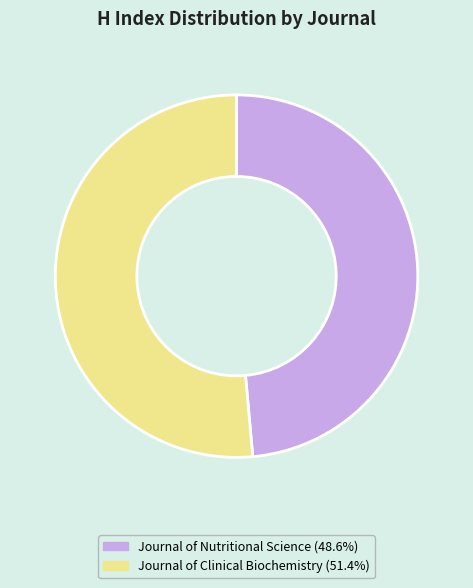

Do Journal of Nutritional Science (48.6%) and Journal of Clinical Biochemistry (51.4%) together represent more than half of the pie?

Yes